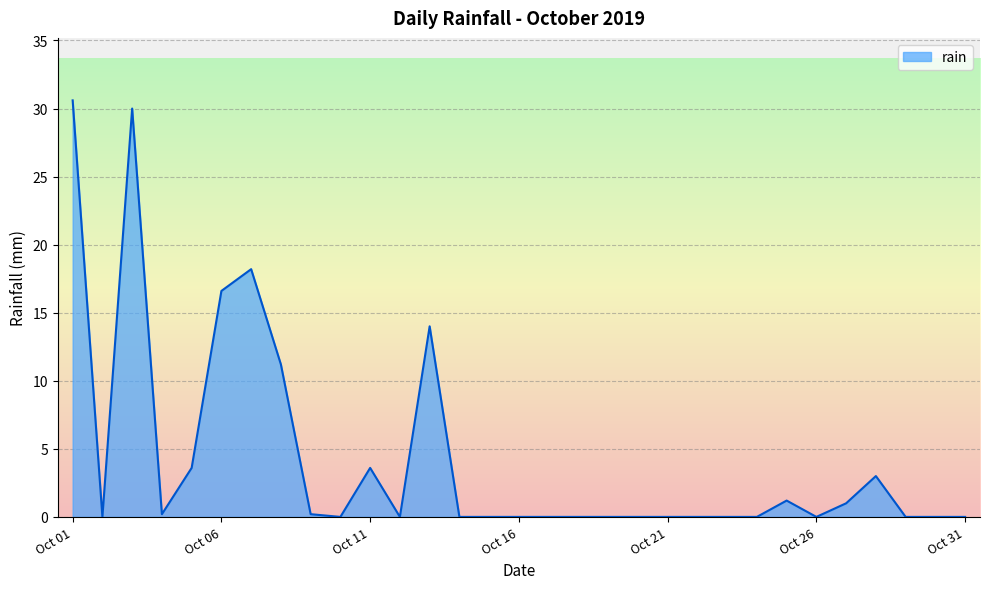

What is the greatest value displayed?

30.6